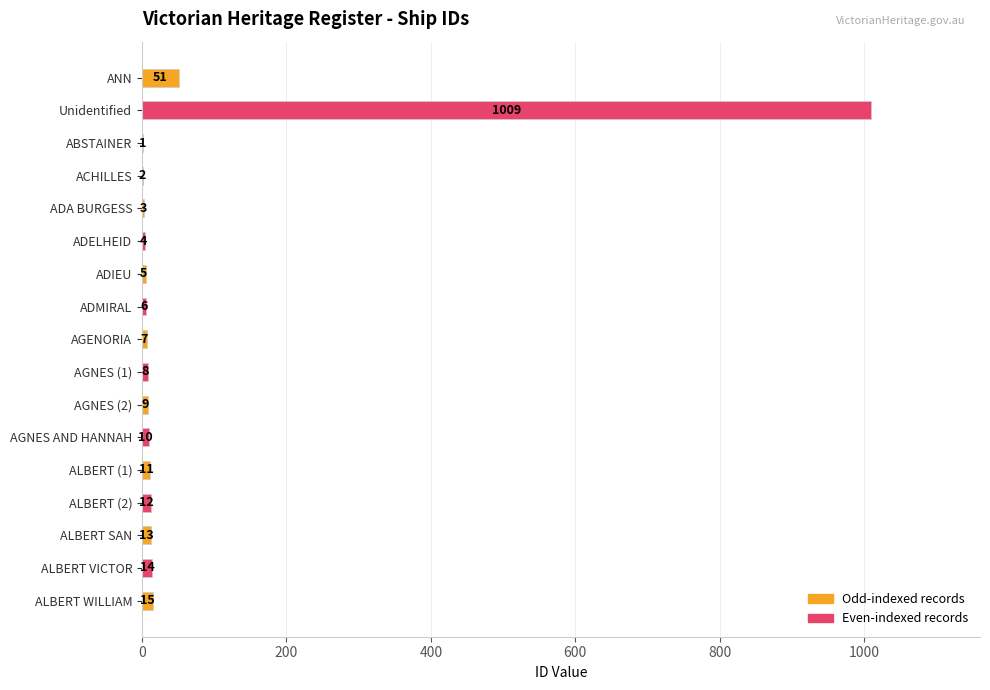

What is the ratio of the value at AGNES AND HANNAH to the value at ADA BURGESS?

3.3